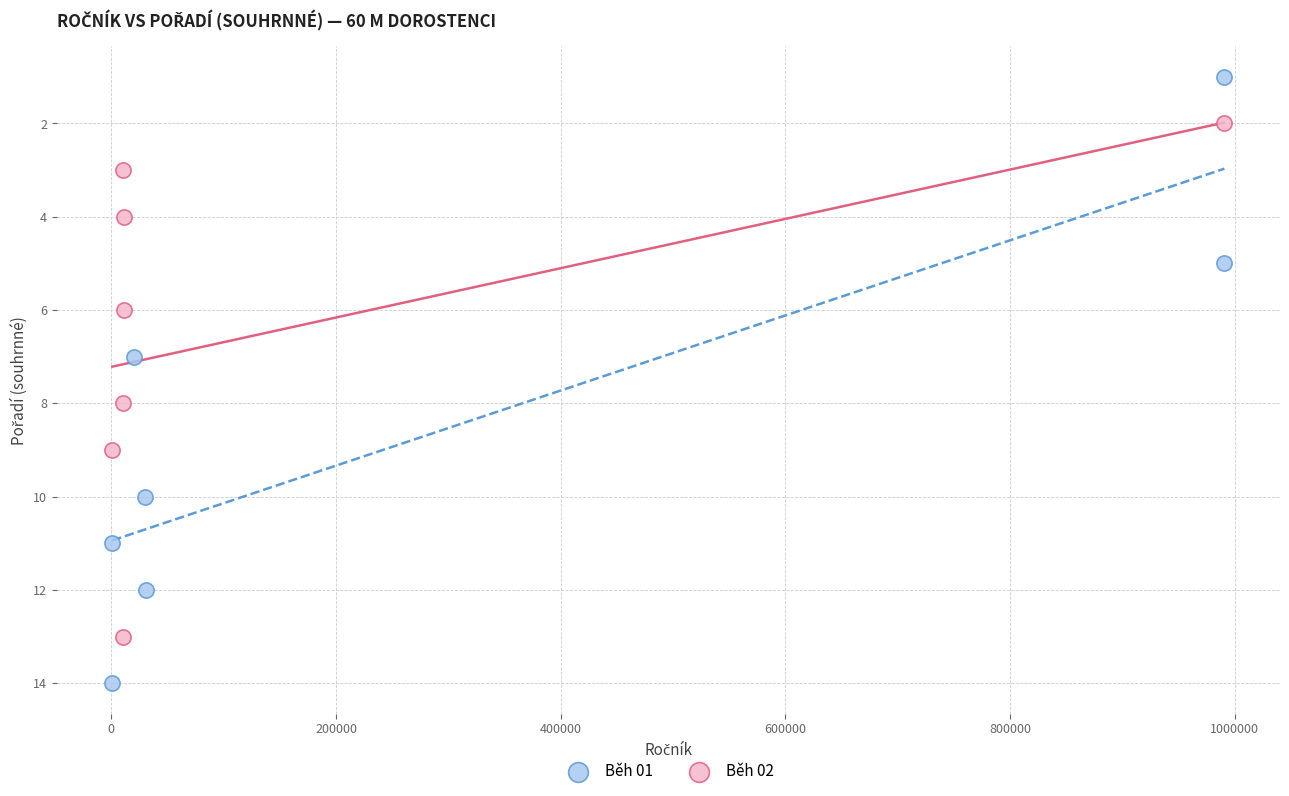

Which series contains the highest Y value?

Běh 01